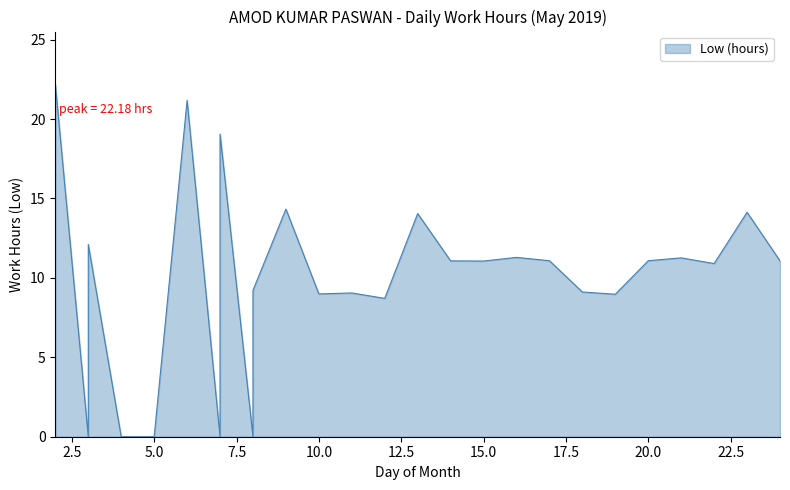

List the labels in order of value, largest first.

2, 6, 7, 9, 23, 13, 3, 16, 21, 17, 20, 14, 24, 15, 22, 8, 18, 11, 10, 19, 12, 3, 4, 5, 7, 8